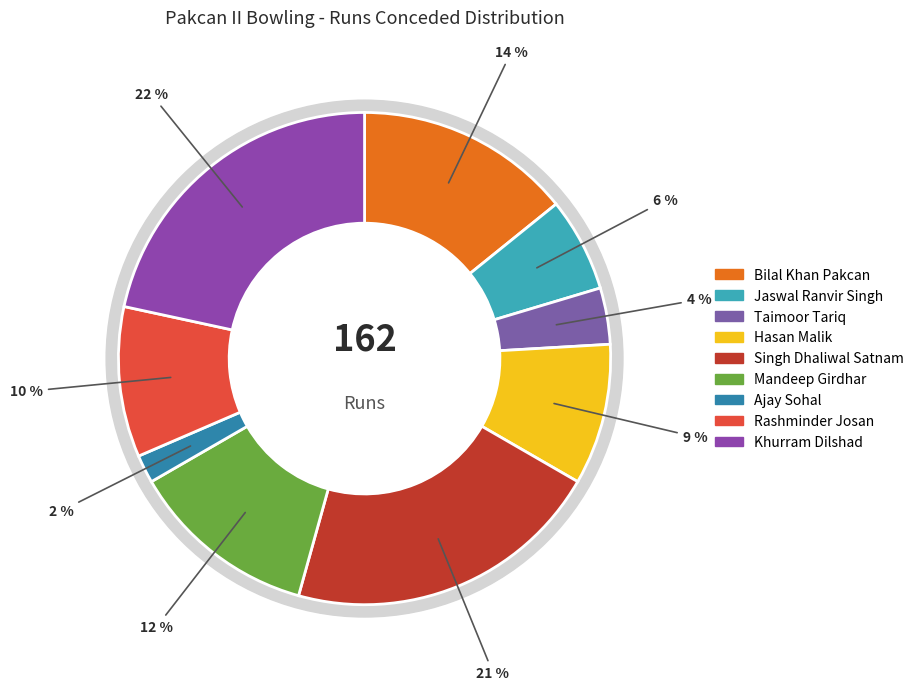

To the nearest percent, what is the difference between the largest and smallest slice percentages?

20%